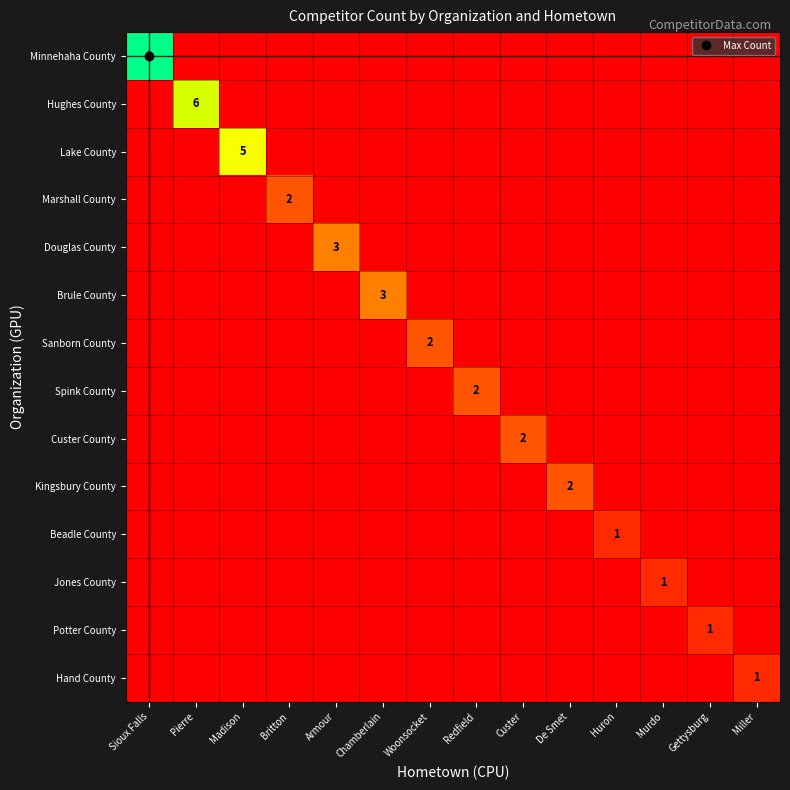

Count the number of data series in this chart.

14